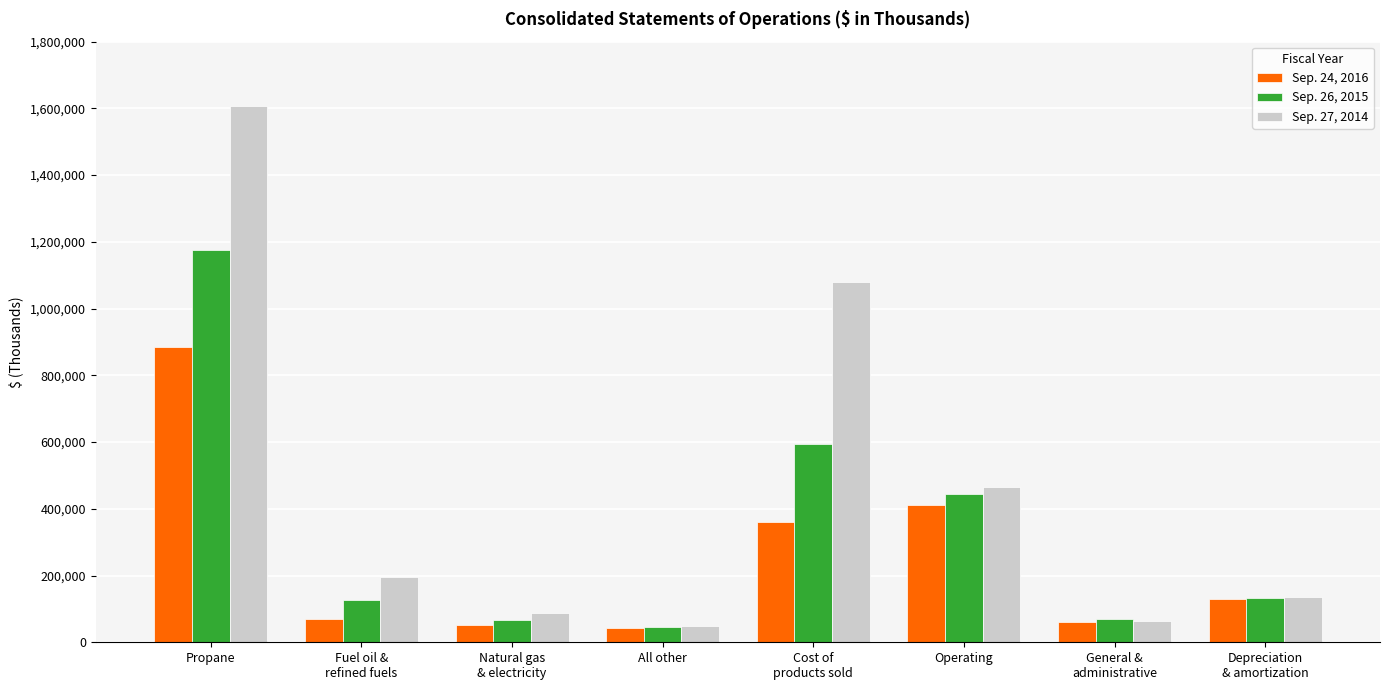

What is the maximum value shown in the chart?

1606840